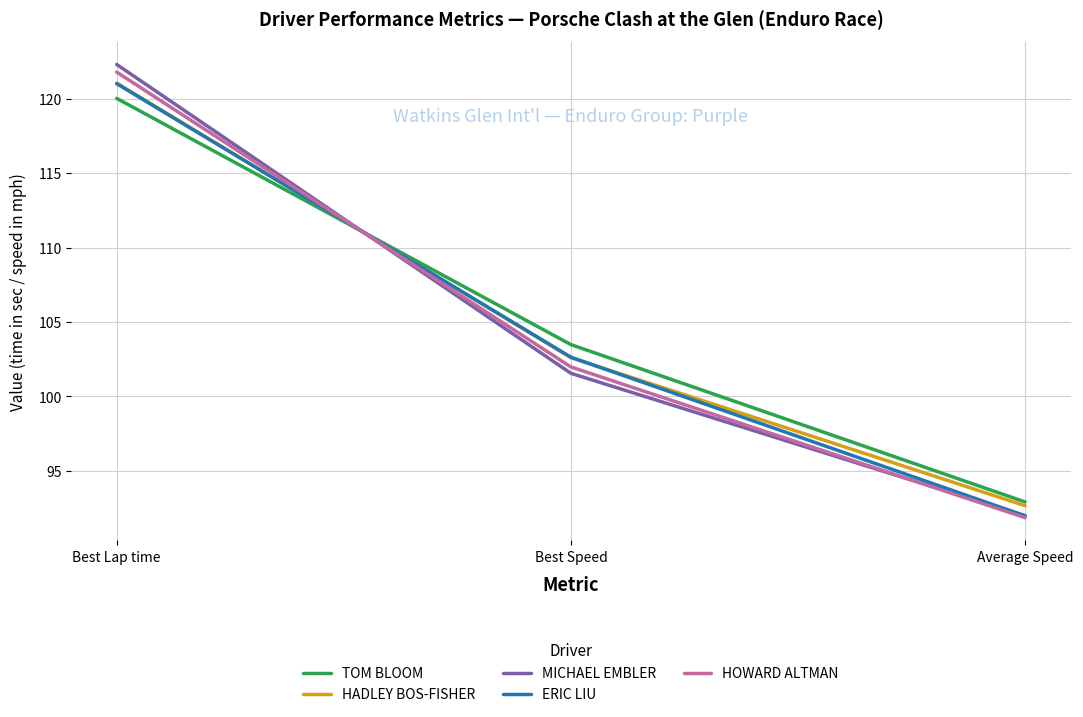

What is the greatest value displayed?

122.3